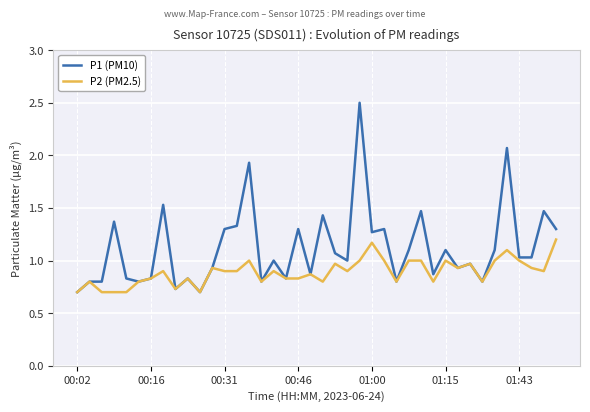

Which series has the widest spread of values?

P1 (PM10)